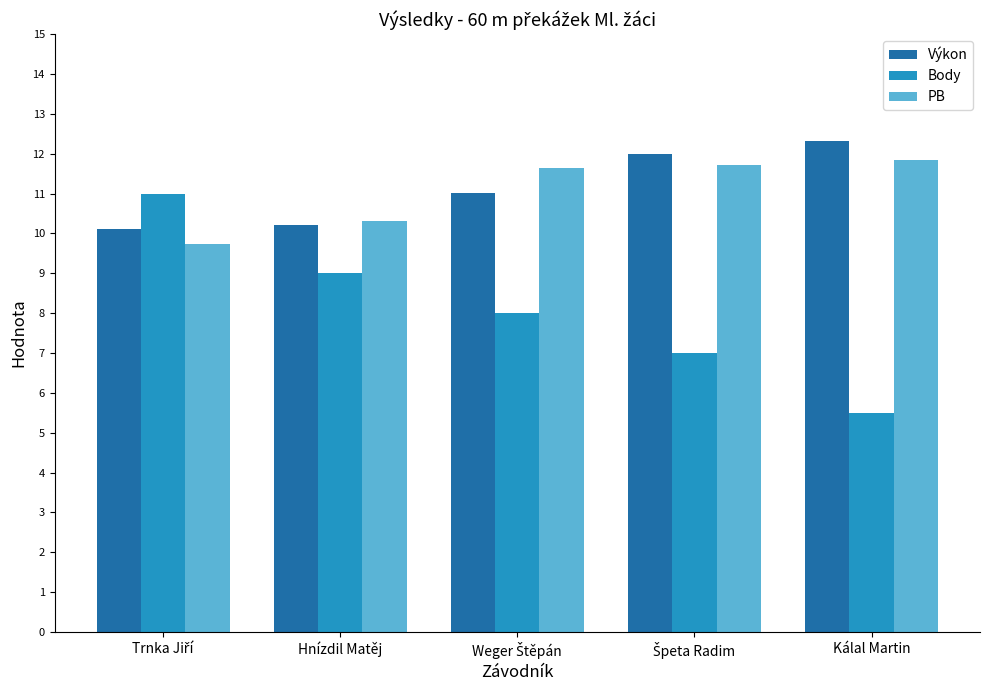

What is the total value across all series at Hnízdil Matěj?

29.5